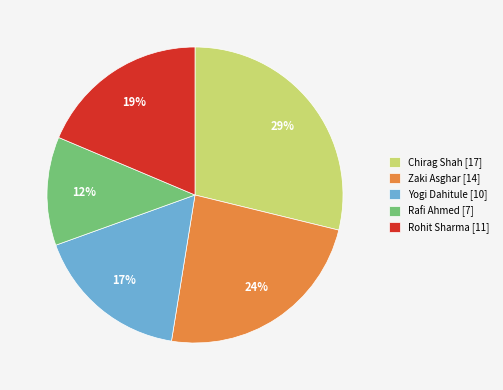

Which slice is the smallest?

Rafi Ahmed